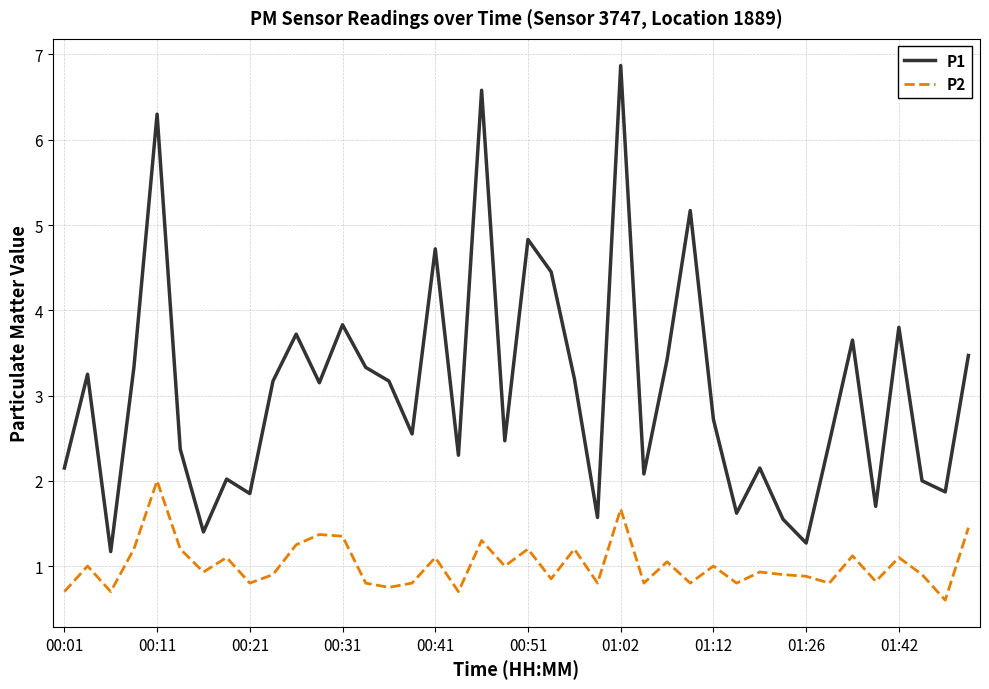

Which series has the largest total across all categories?

P1